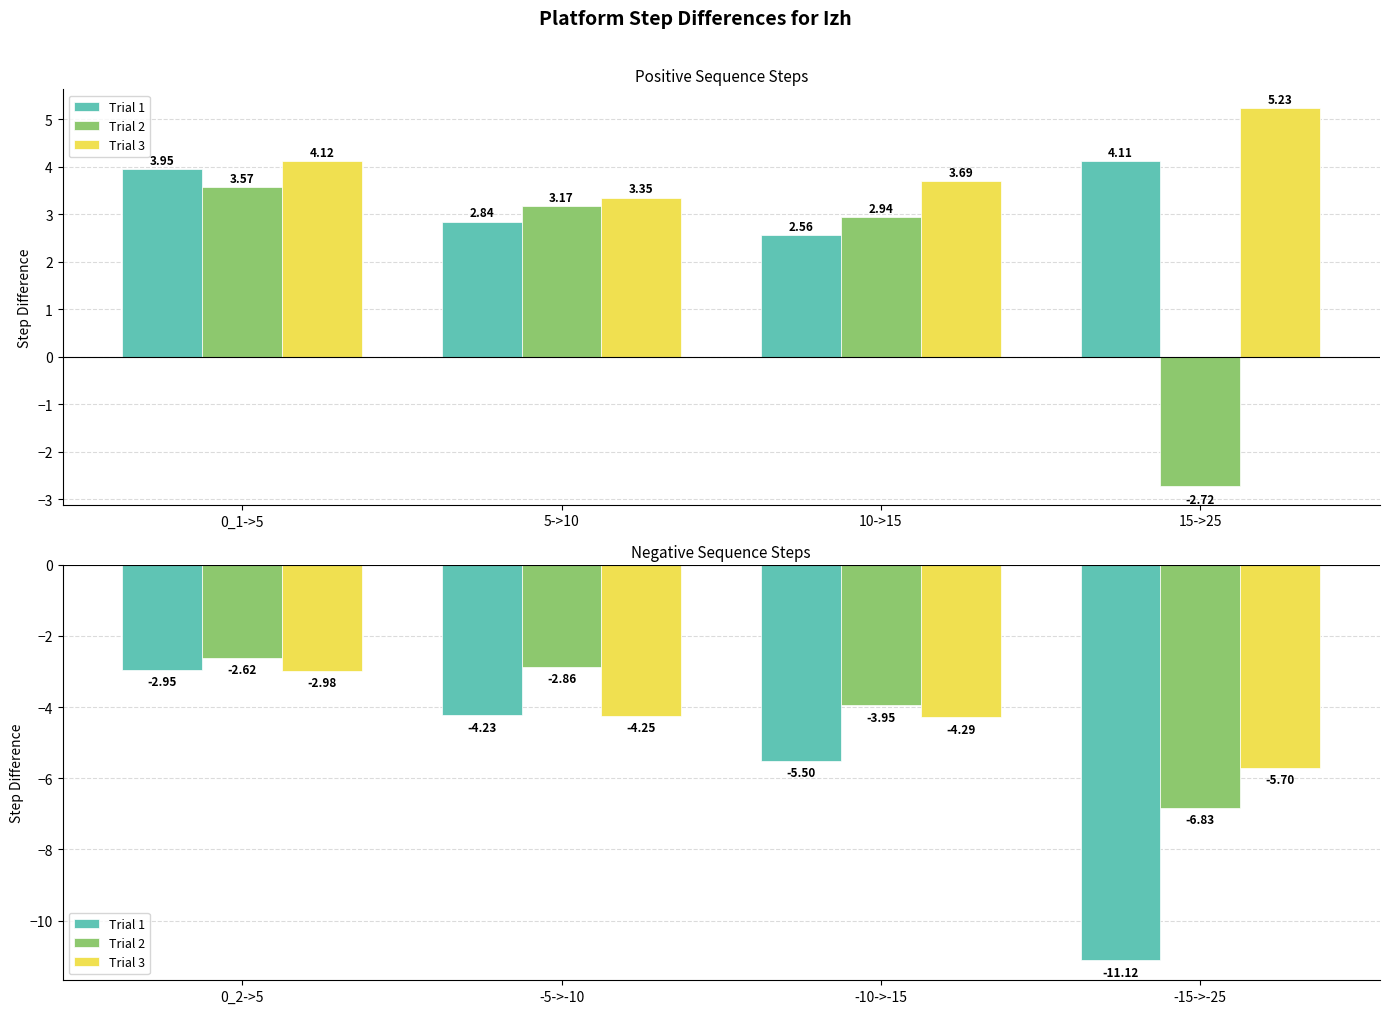

Does the chart contain stacked bars?

No